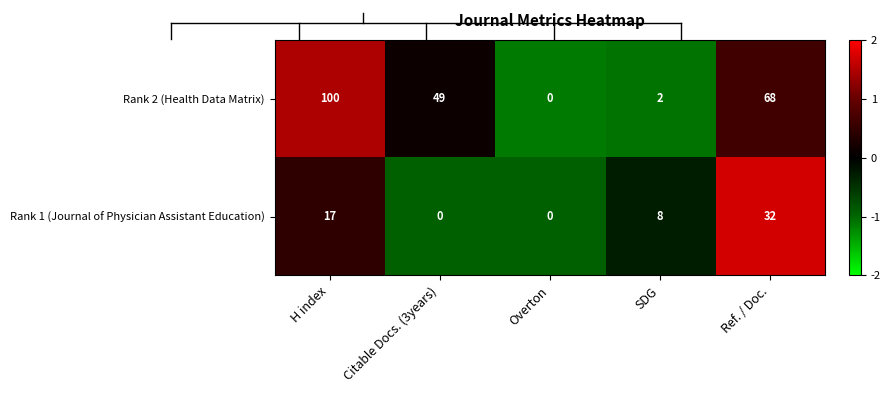

Rank the series by their average value, from highest to lowest.

Rank 2 (Health Data Matrix), Rank 1 (Journal of Physician Assistant Education)